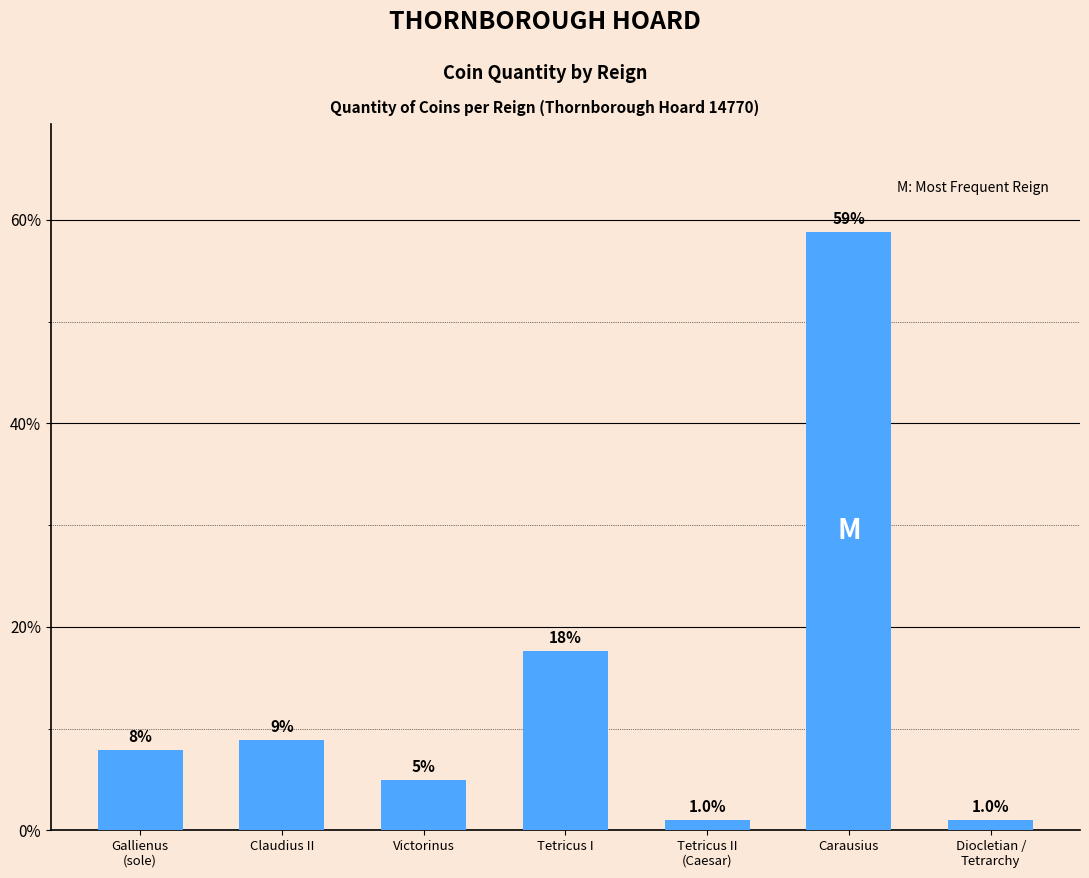

How many bars are there in total?

7